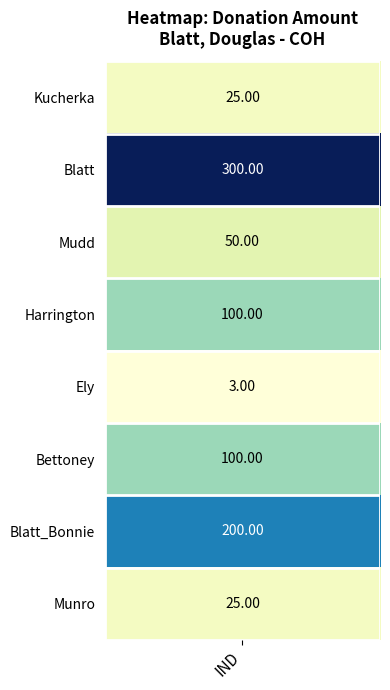

Reading right to left, extract all data points from this chart.

25	200	100	3	100	50	300	25